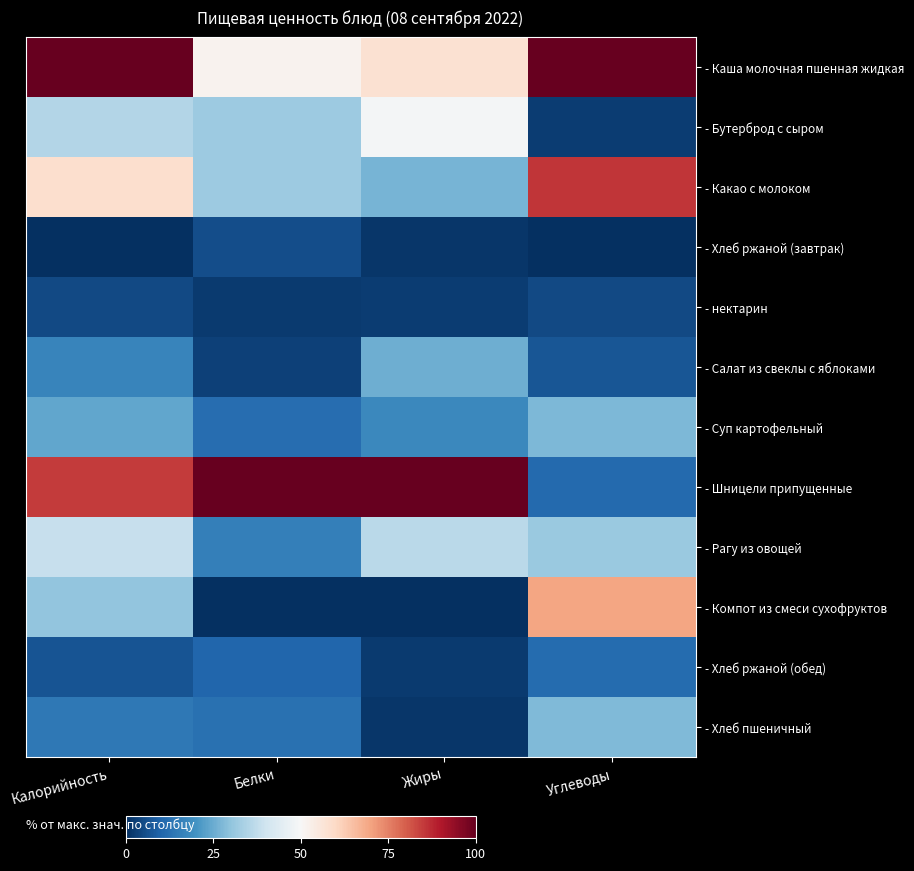

Count the number of categories in the chart.

4